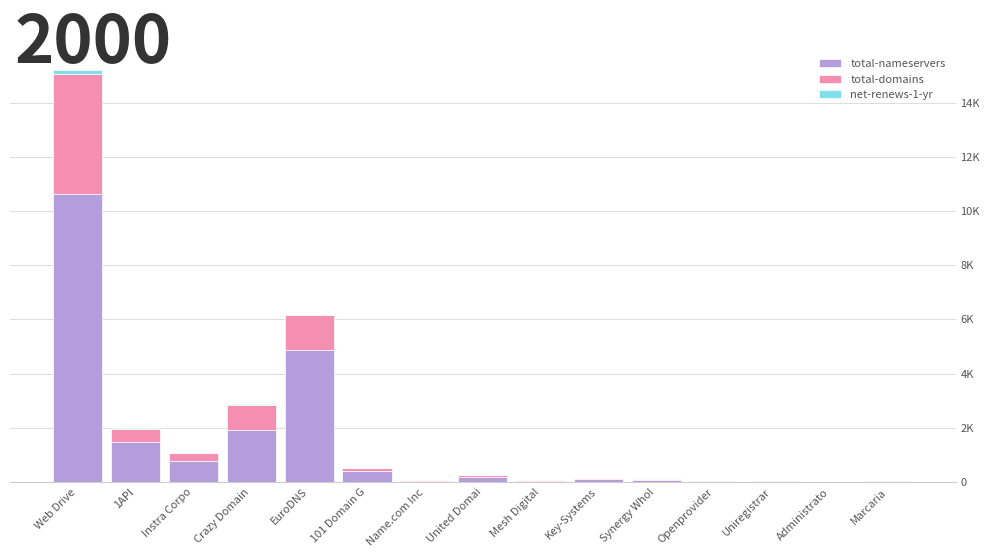

Are the bars horizontal?

No